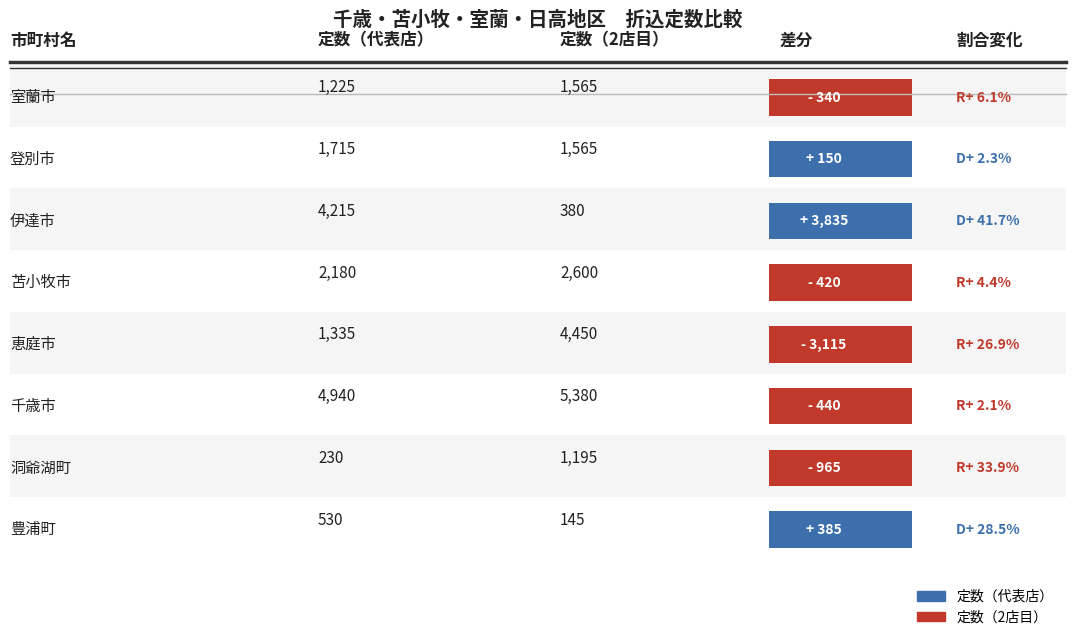

How many points are higher than both their immediate neighbors (excluding endpoints)?

2